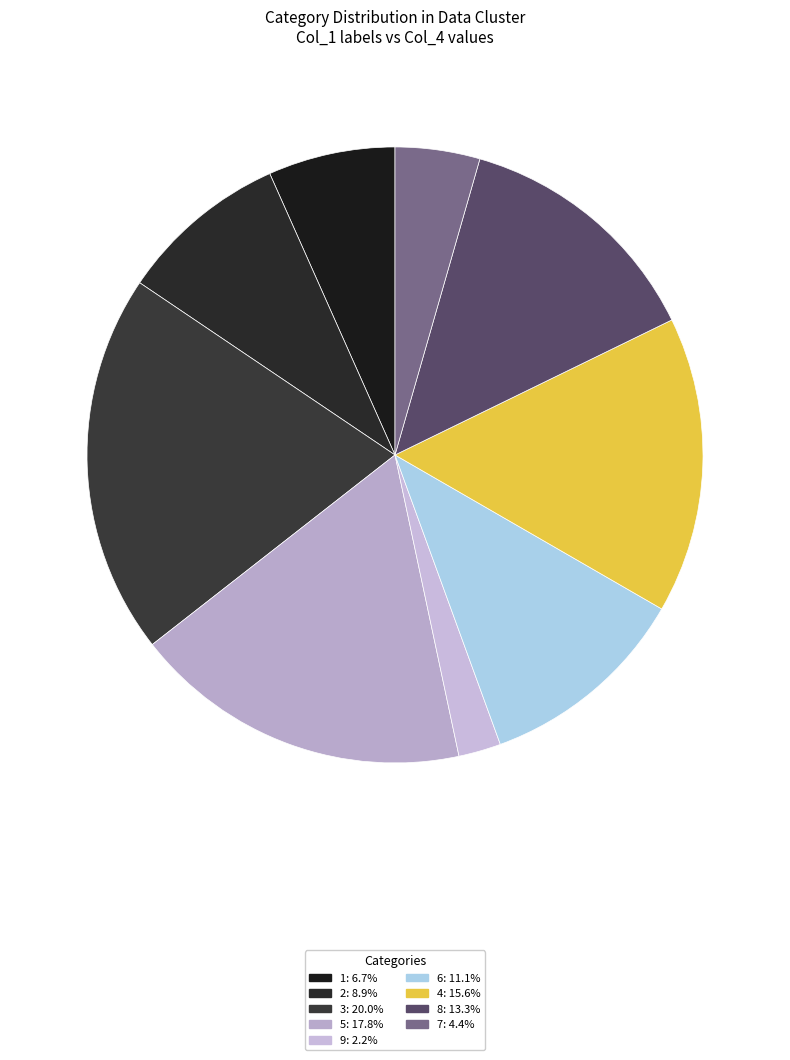

Rank the categories by value from lowest to highest.

9, 7, 1, 2, 6, 8, 4, 5, 3